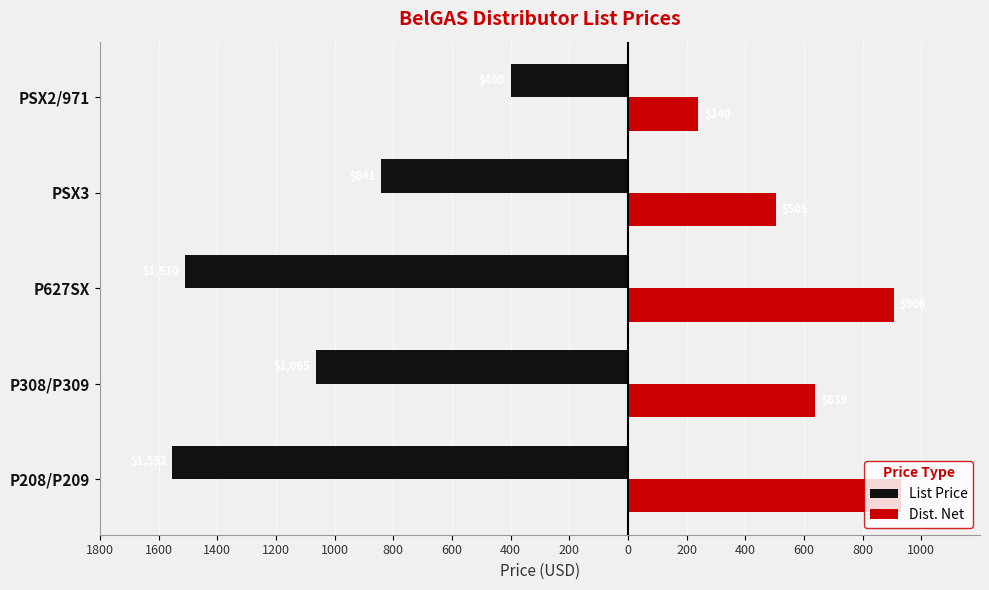

What is the minimum value for List Price?

-1553.0